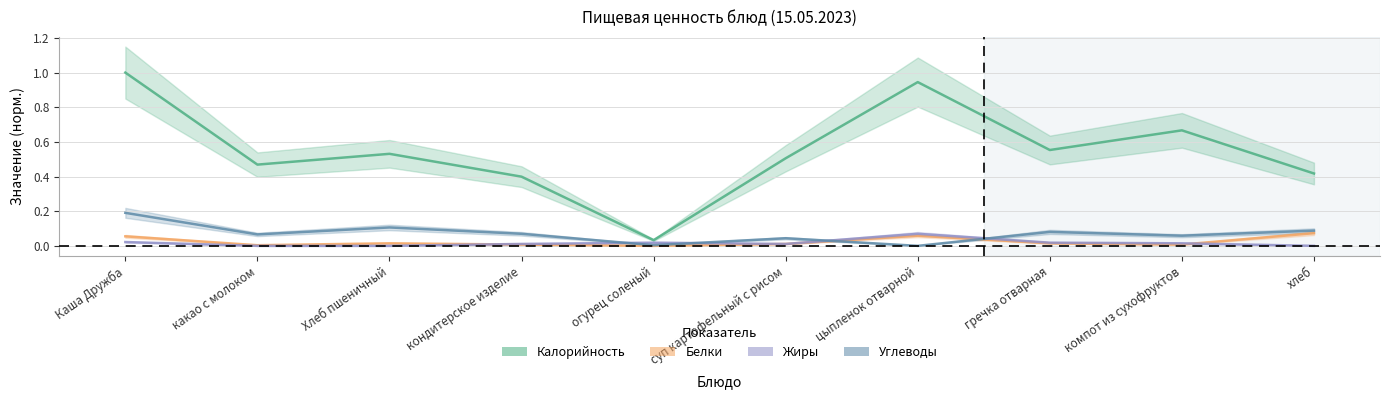

Is the value of Жиры at гречка отварная greater than the value of Калорийность at компот из сухофруктов?

No